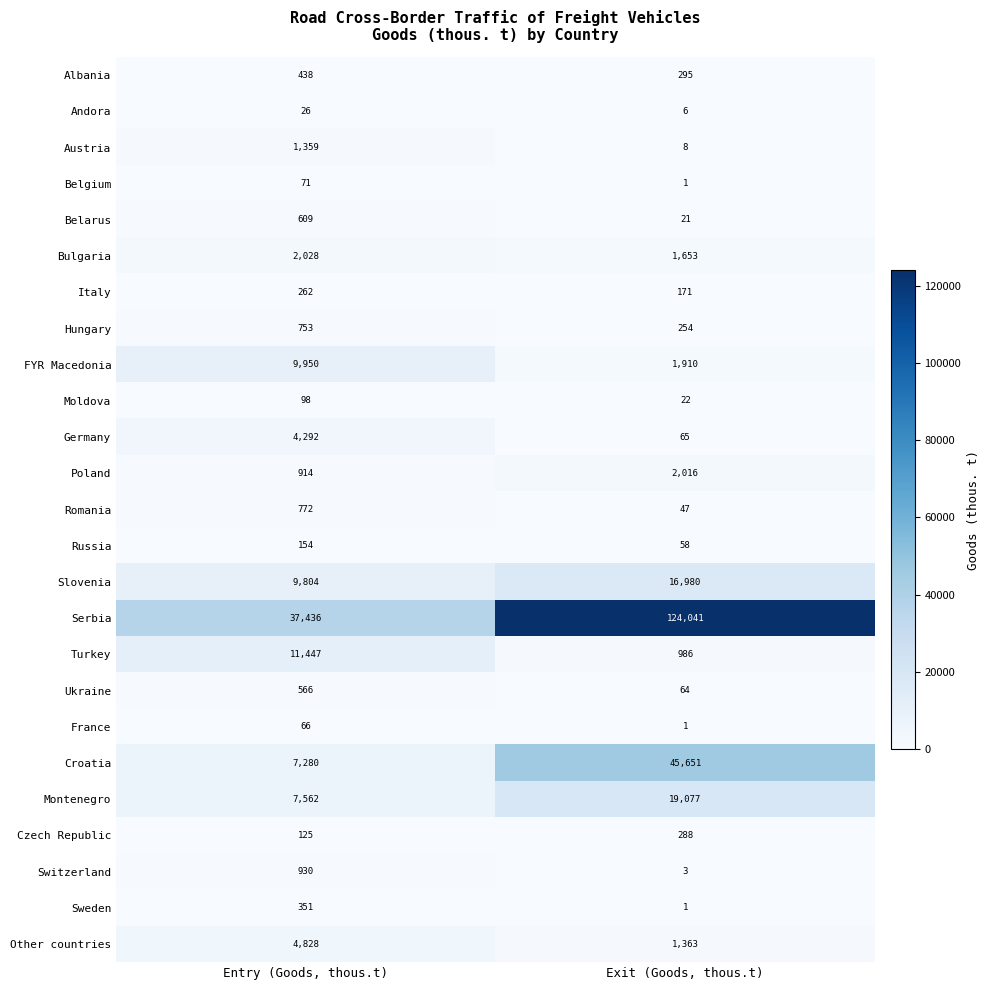

Which series has the widest spread of values?

Serbia